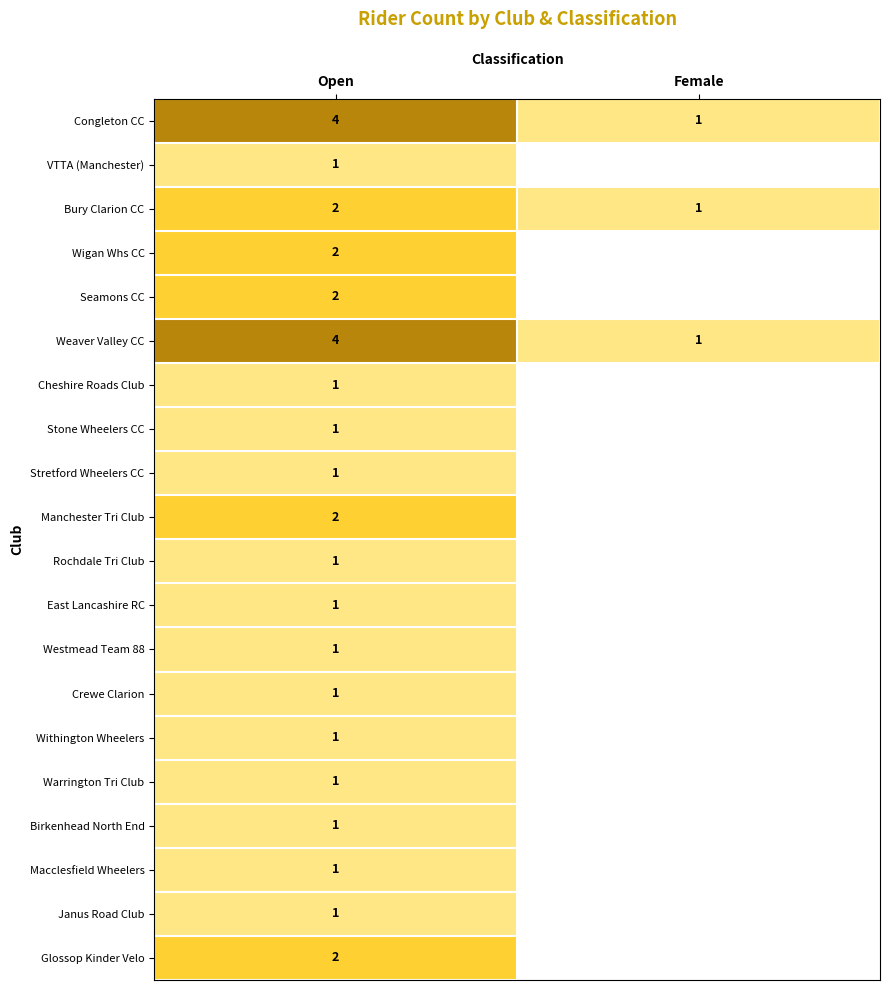

At which category is the sum across all series the highest?

Open